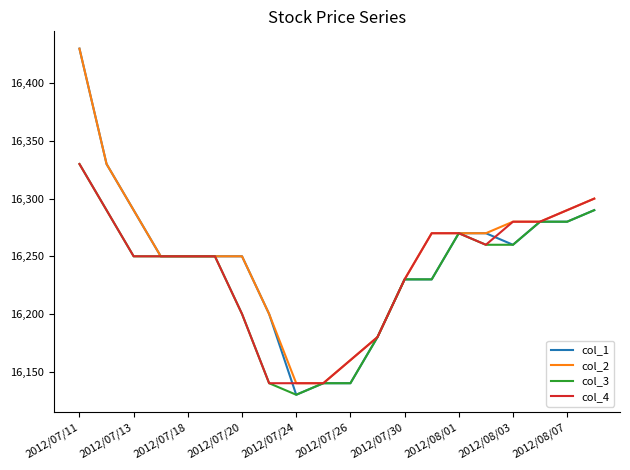

What is the greatest value displayed?

16430